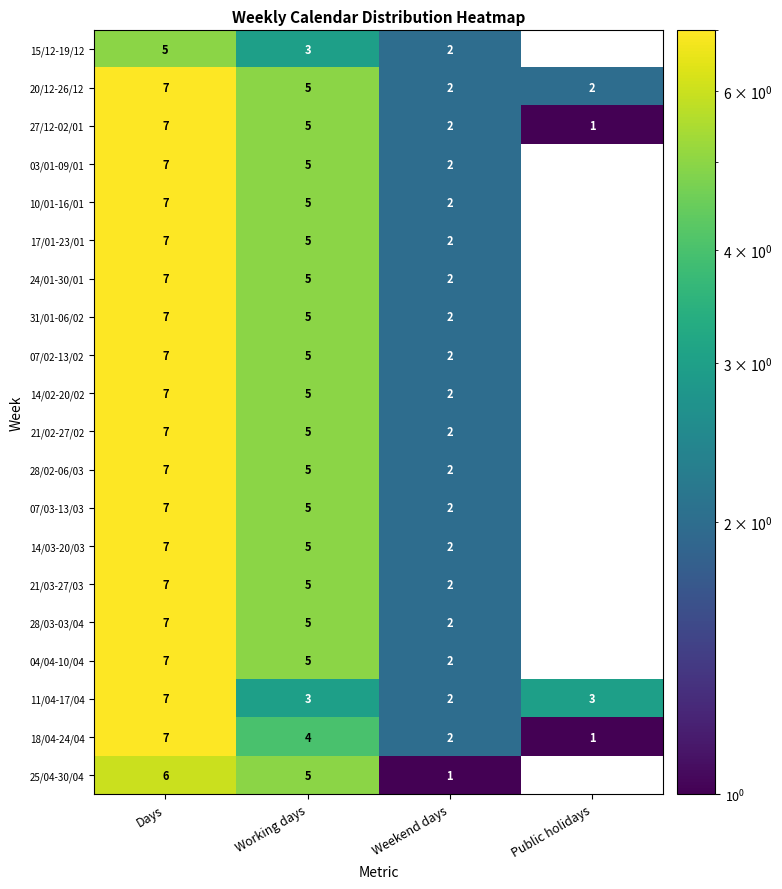

Between Working days and Days, which is larger?

Days